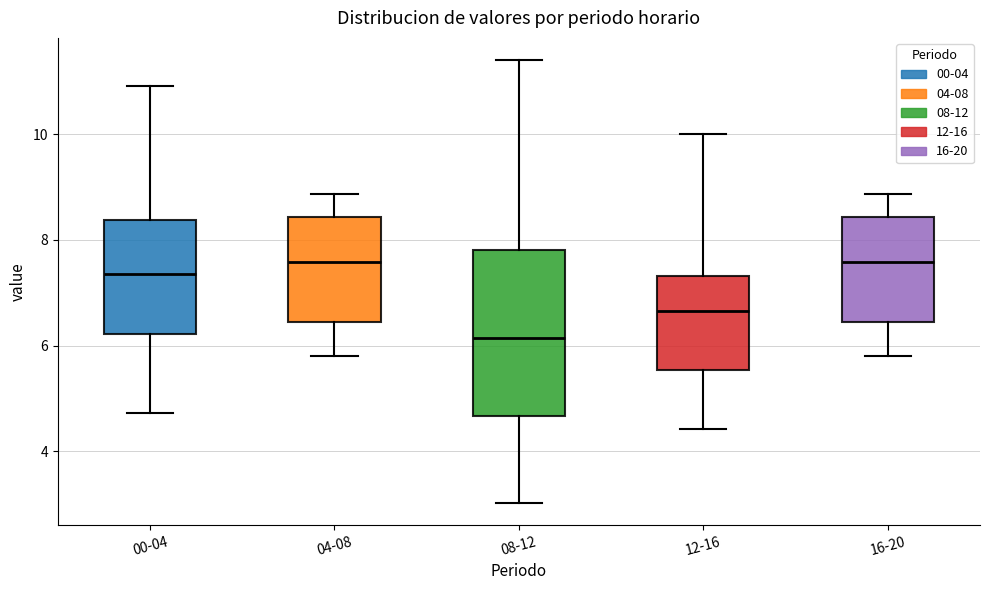

Which box is the tallest, from its lower edge to its upper edge?

08-12